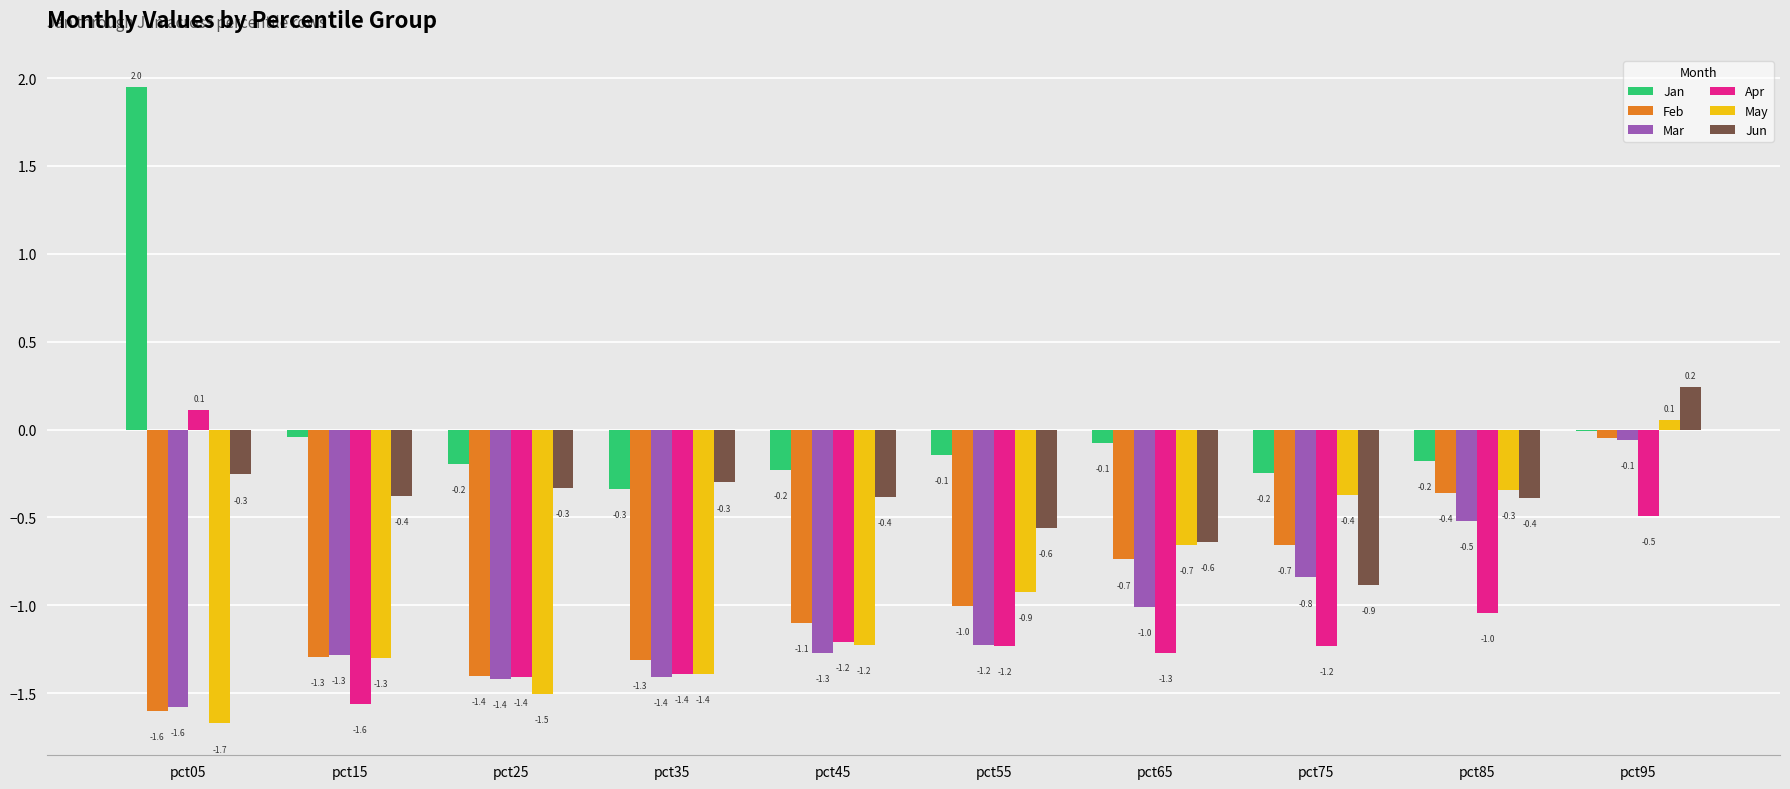

What is the greatest value displayed?

2.0